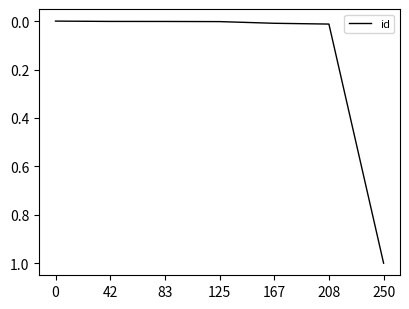

What is the maximum value shown in the chart?

1.0